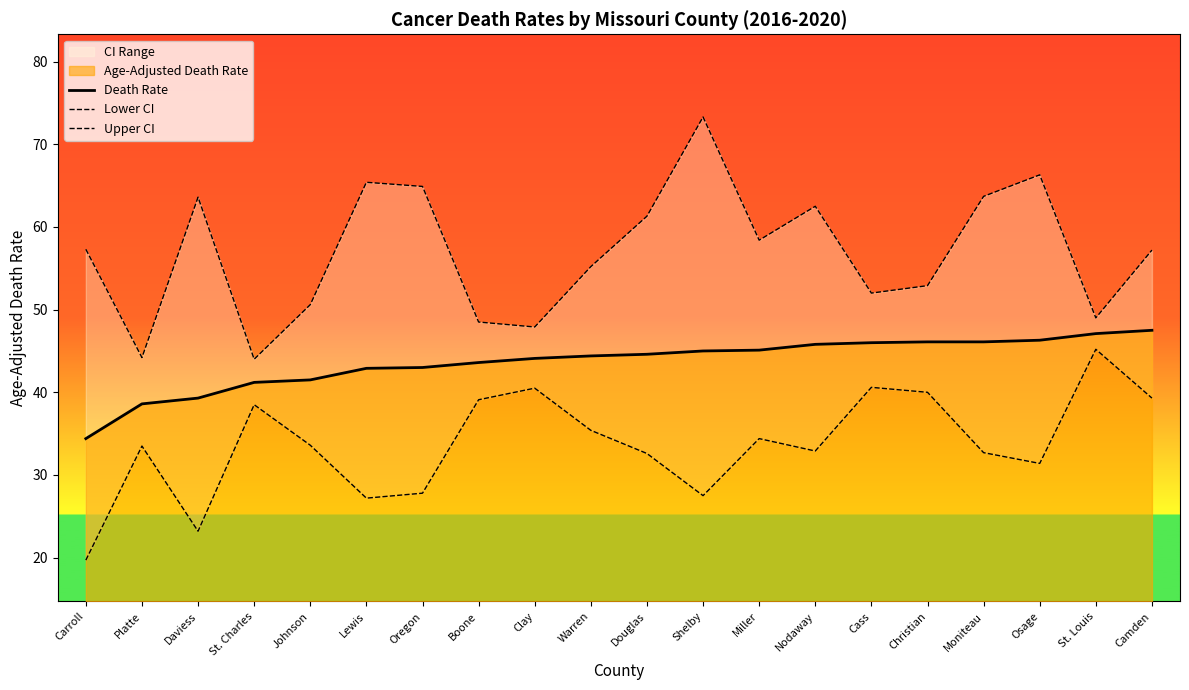

How many values in the Death Rate series are below 44?

8